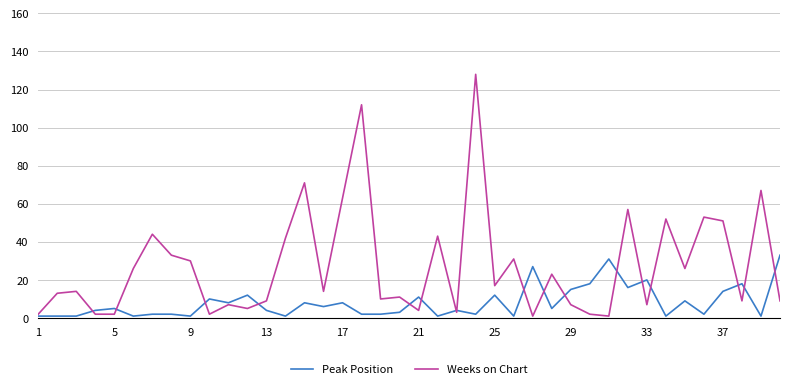

How many lines are shown in the chart?

2